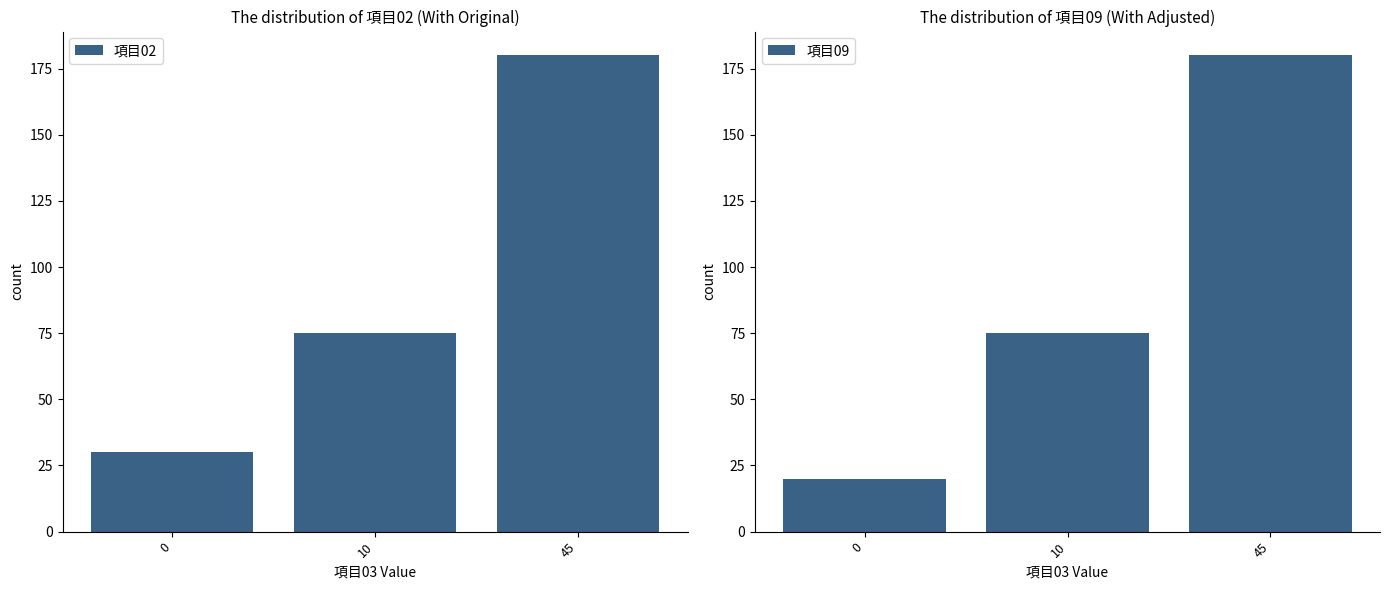

What is the sum of the 項目02 values at 10 and 0?

105